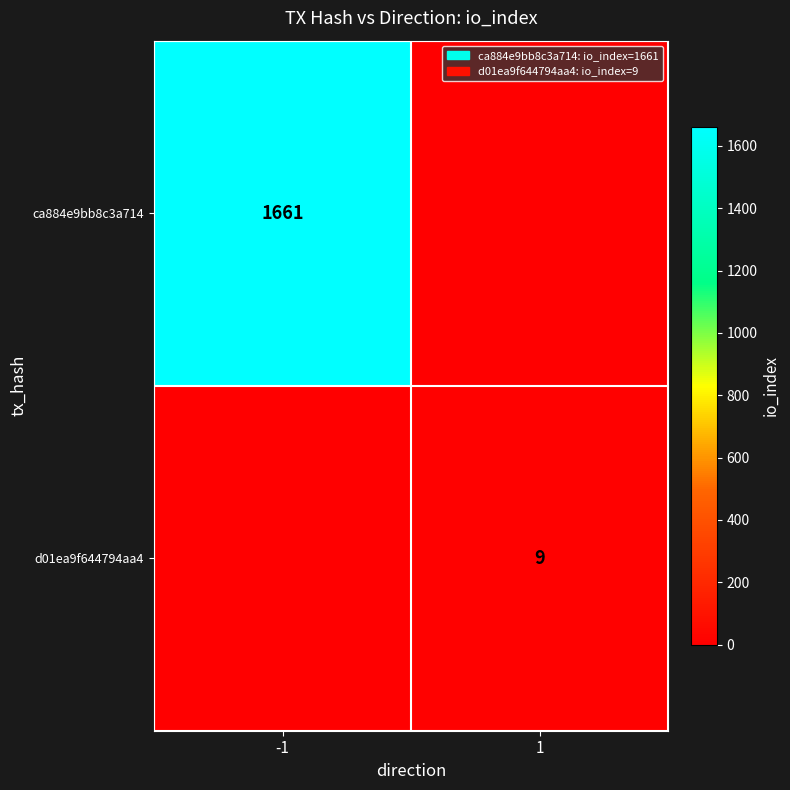

Count the number of categories in the chart.

2